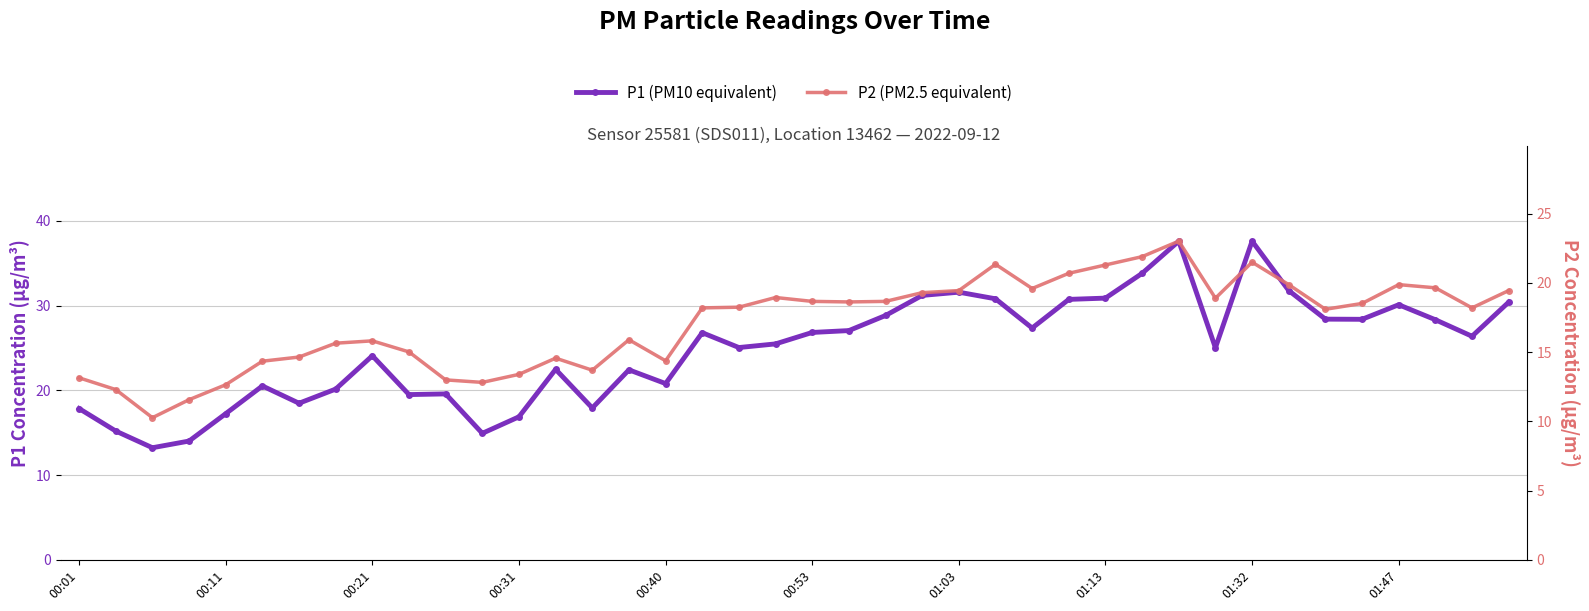

How many interior local valleys does the P1 series have?

11